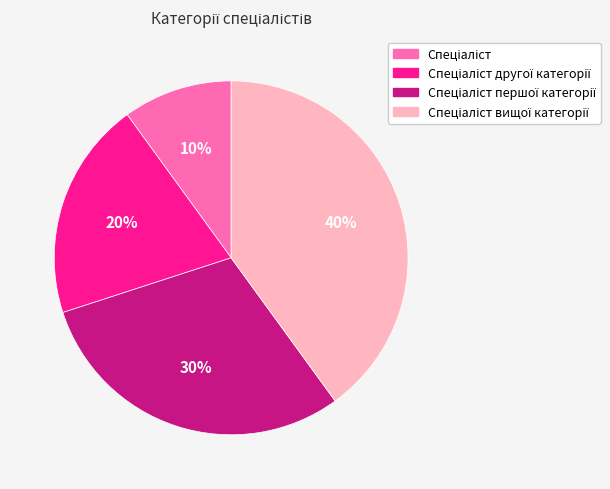

Is there any slice that represents more than half of the pie?

No